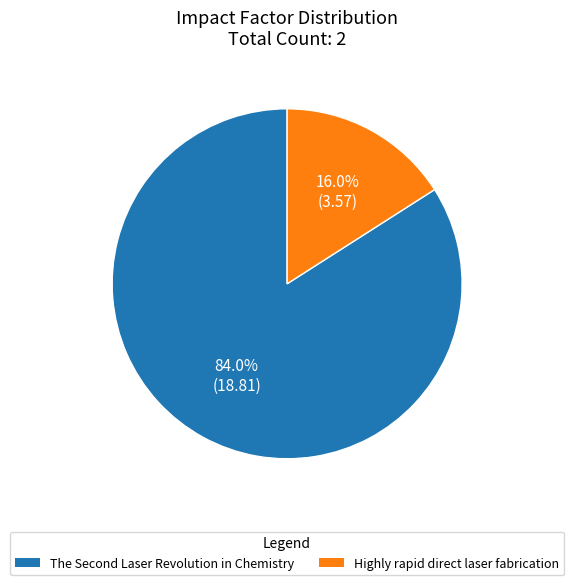

Rank the categories by value from highest to lowest.

The Second Laser Revolution in Chemistry, Highly rapid direct laser fabrication